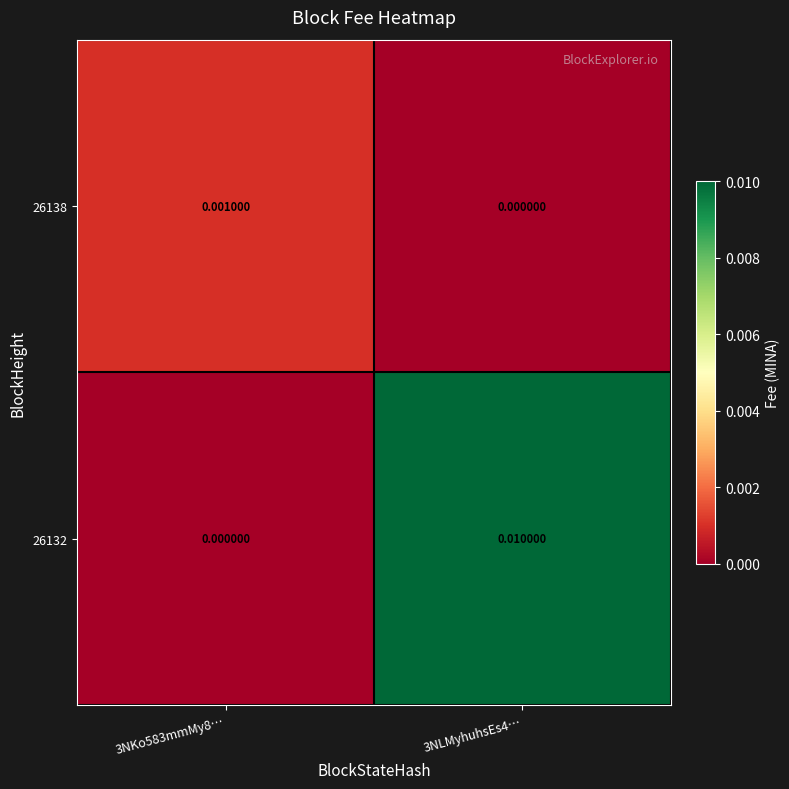

How many values in 26138 are above zero?

1